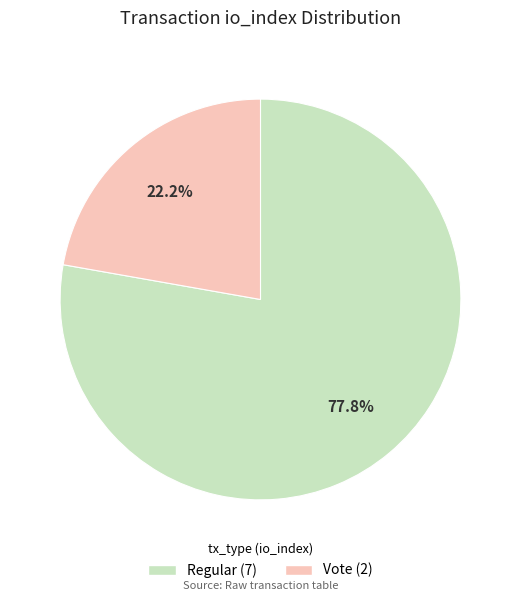

Is there any slice that represents more than half of the pie?

Yes